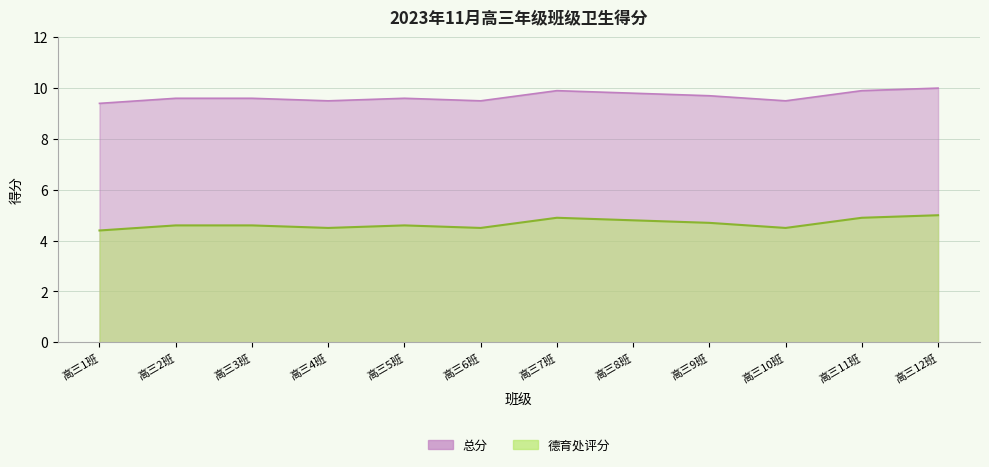

Count the 德育处评分 values in the range 9 to 10.

12